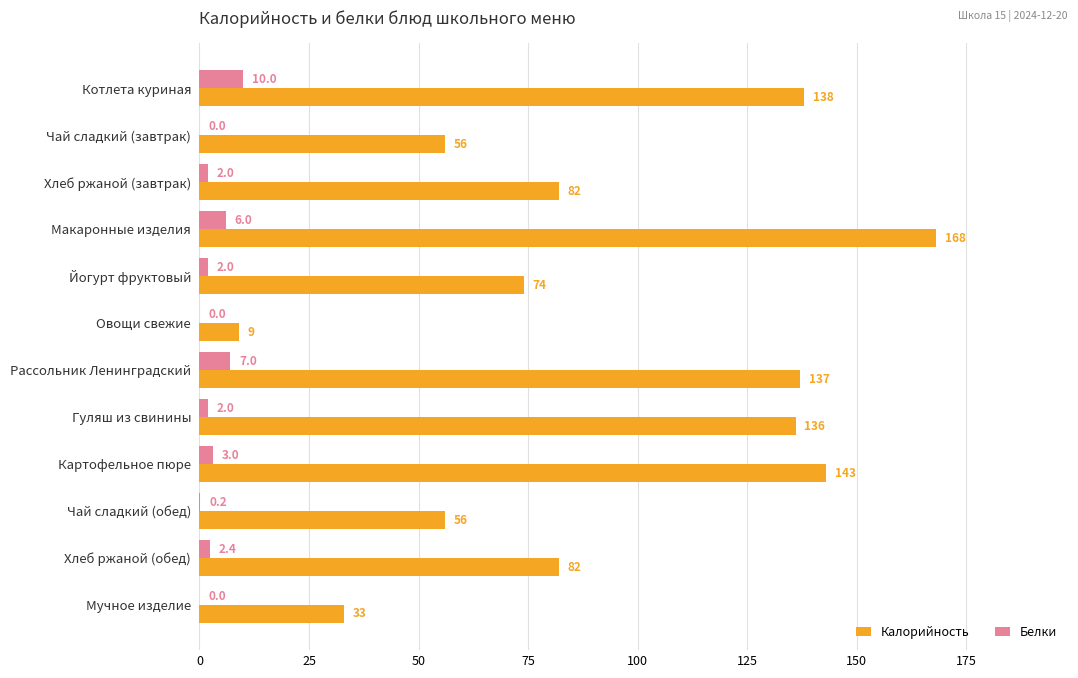

How many distinct data groups are displayed?

2